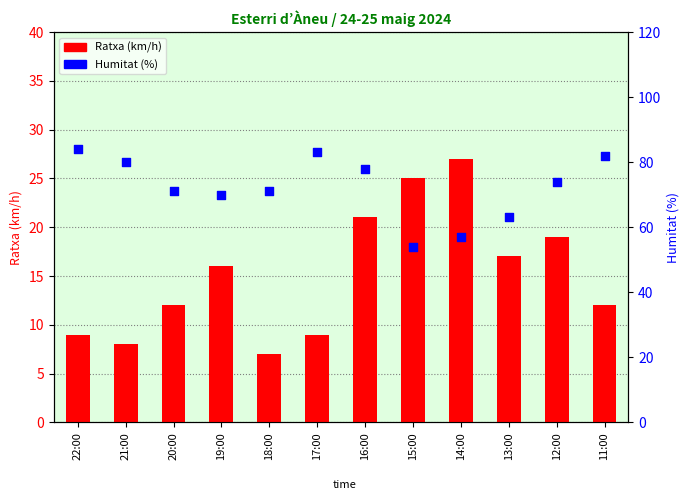

What is the total value across all series at 18:00?

78